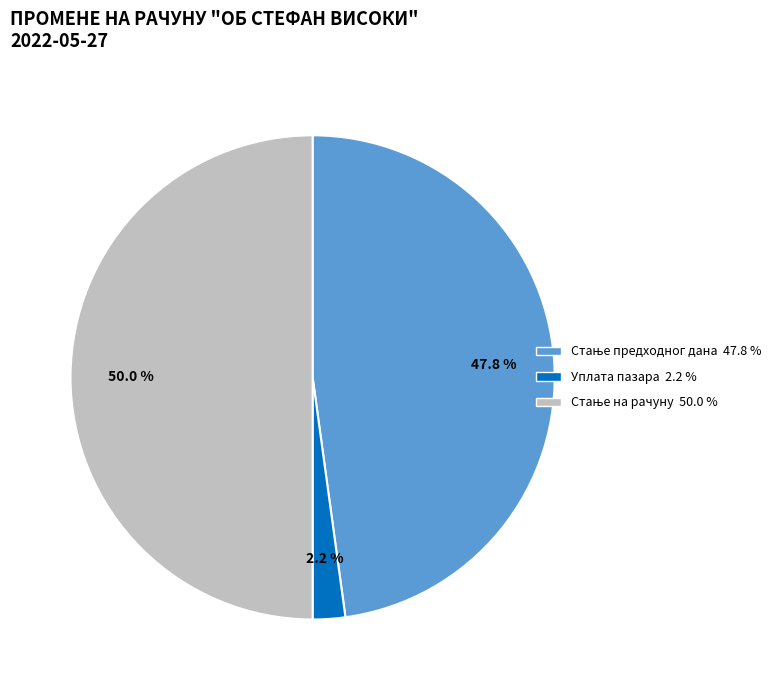

How many slices are in this pie chart?

3